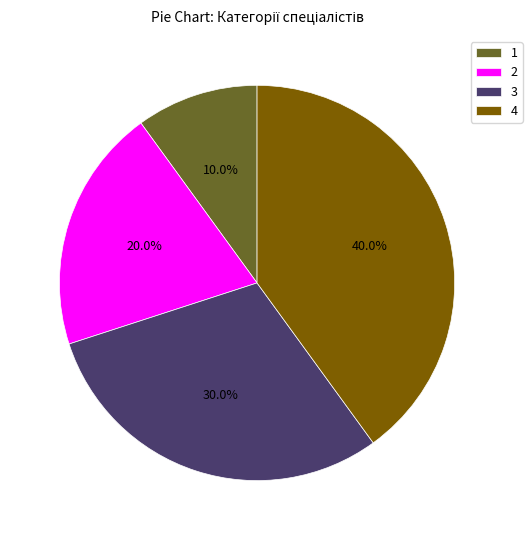

Does 3 represent more than half of the total?

No